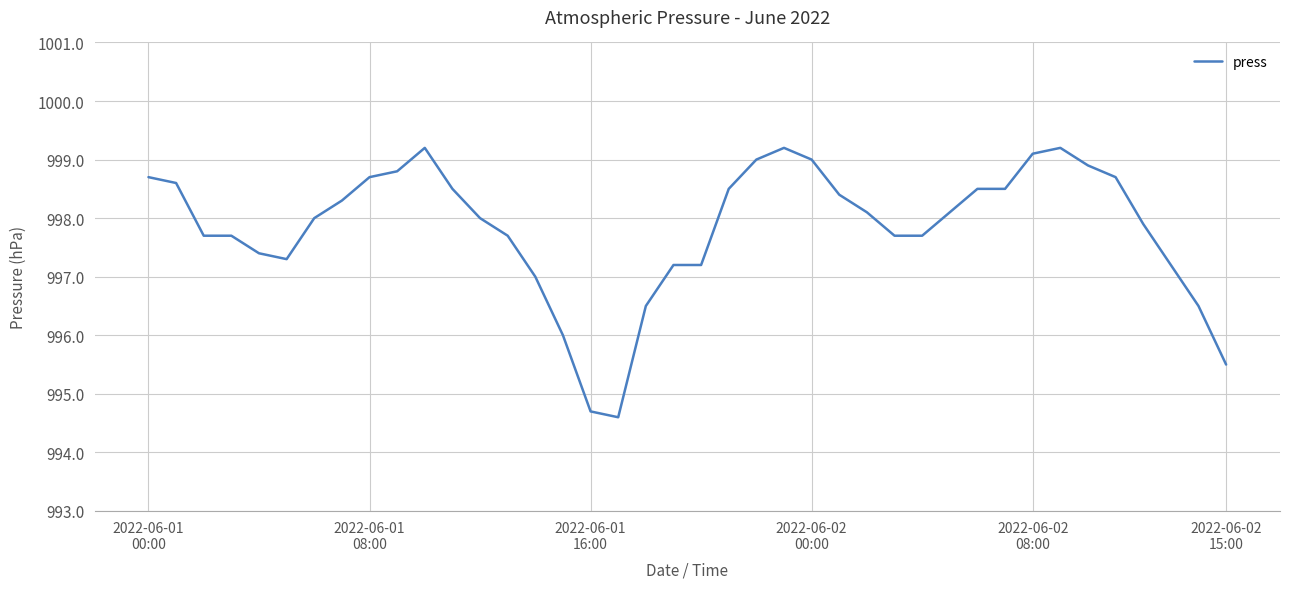

What is the difference between the maximum and minimum values?

4.6